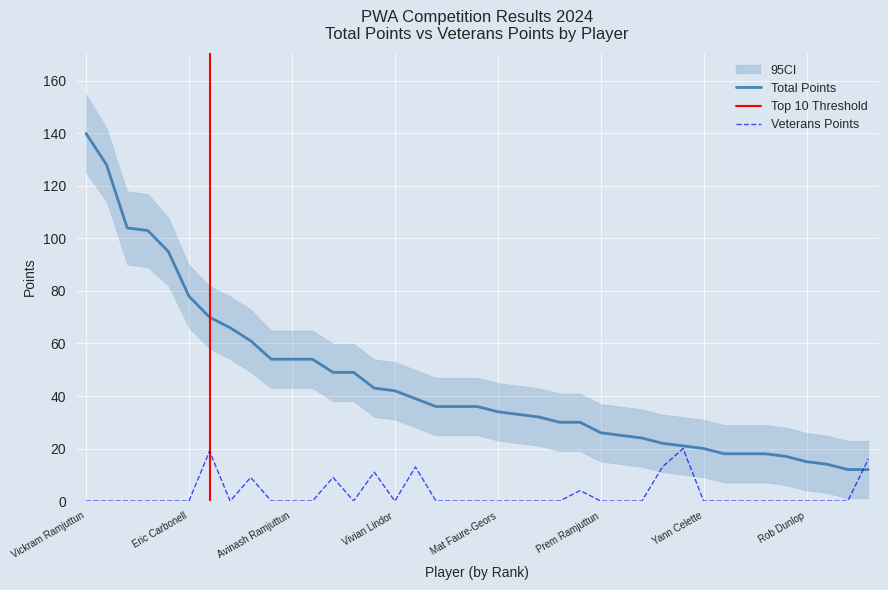

Where do Veterans Points and Total Points first cross each other?

Andre Gouttenoire and David Yue Chun